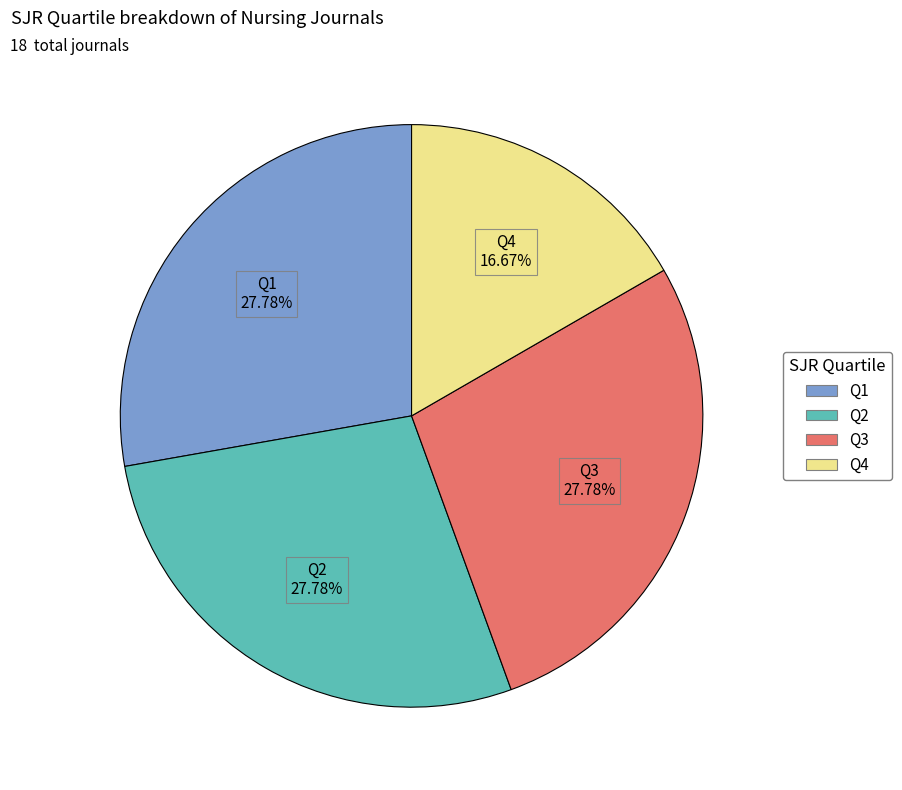

Which category has the smallest portion of the pie?

Q4